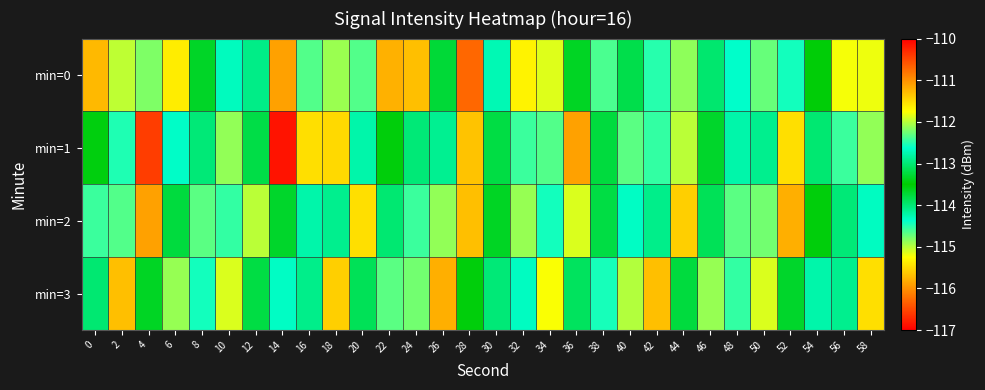

List the series in order of their peak value, highest first.

min=1, min=3, min=2, min=0